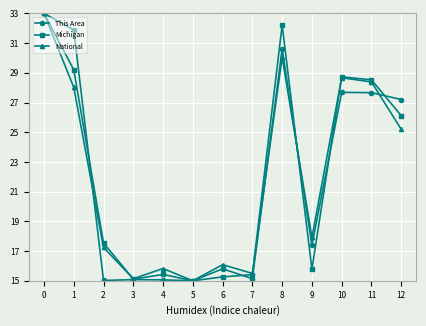

After their last crossing, which series has the higher values: Michigan or National?

Michigan